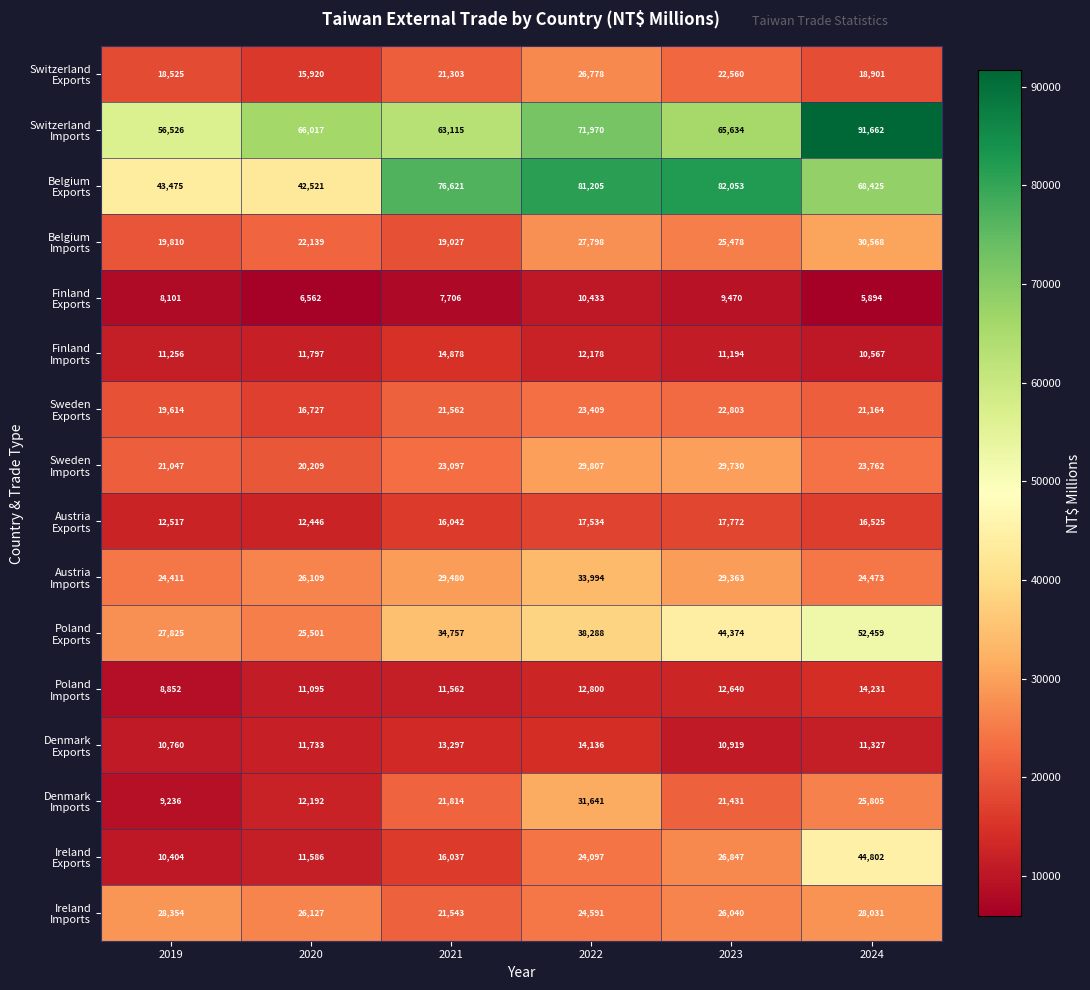

At how many categories does at least one series exceed 54981?

6